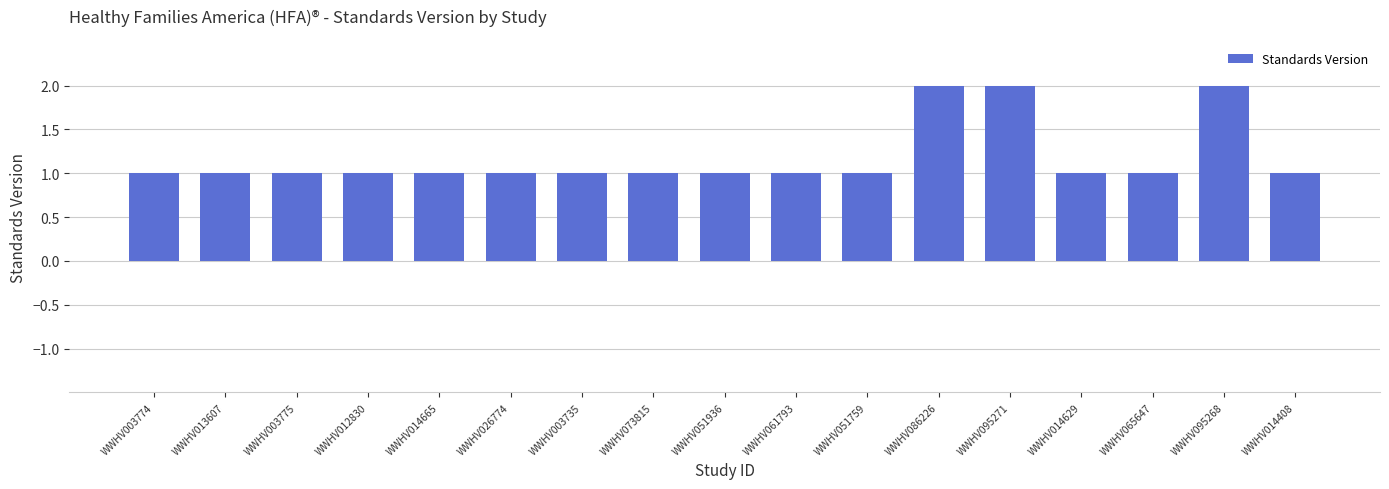

What is the difference between the maximum and minimum values?

1